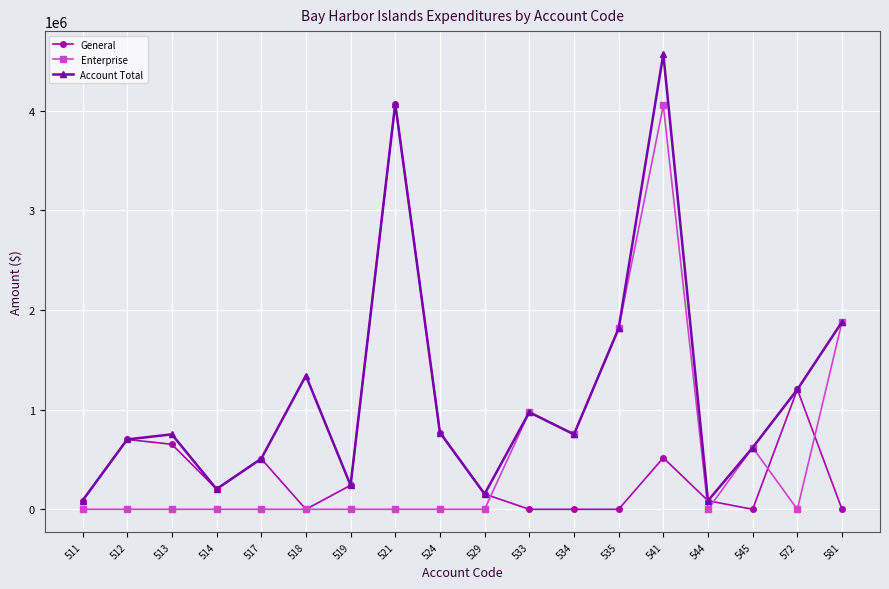

Count the number of categories in the chart.

18